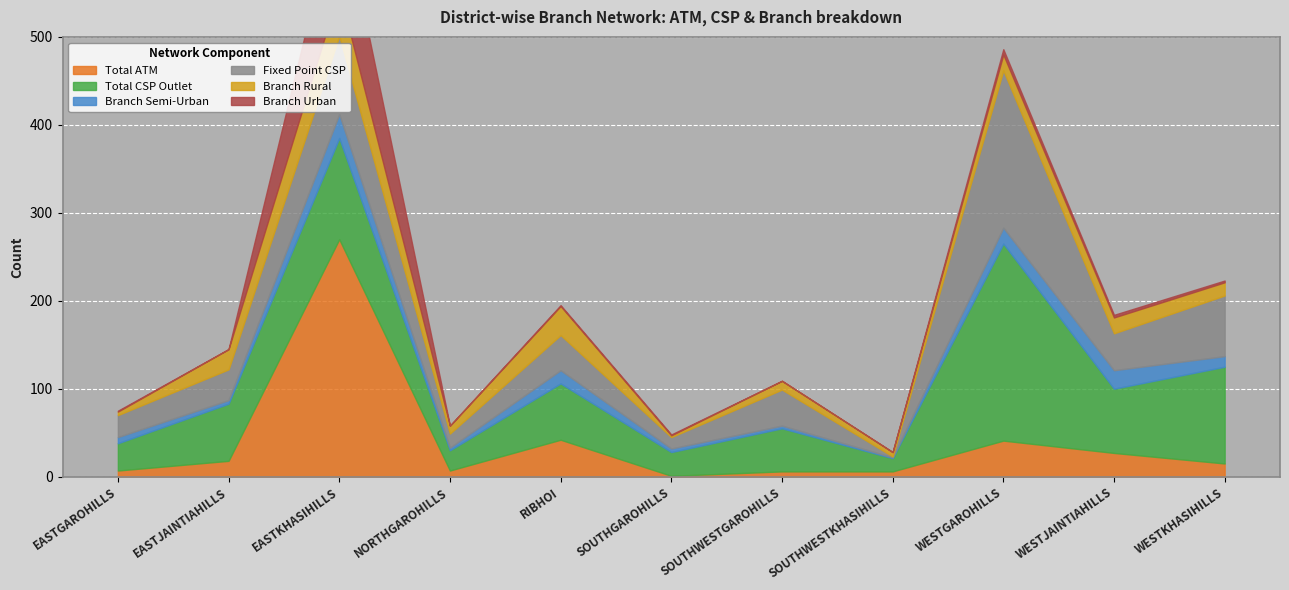

True or false: Fixed Point CSP and Branch Rural cross at least once.

True